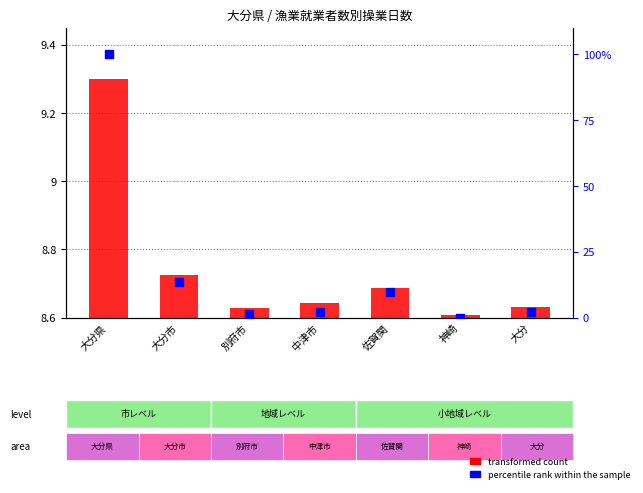

Which series contains the lowest Y value?

percentile rank within the sample